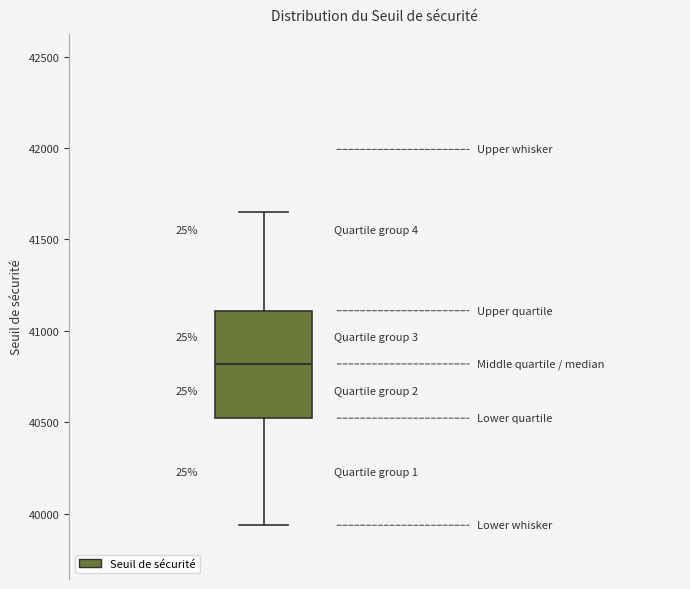

Where does the lower whisker of the box end on the y-axis? The values are not printed on the chart, so give them approximately, as read against the axis.

39950